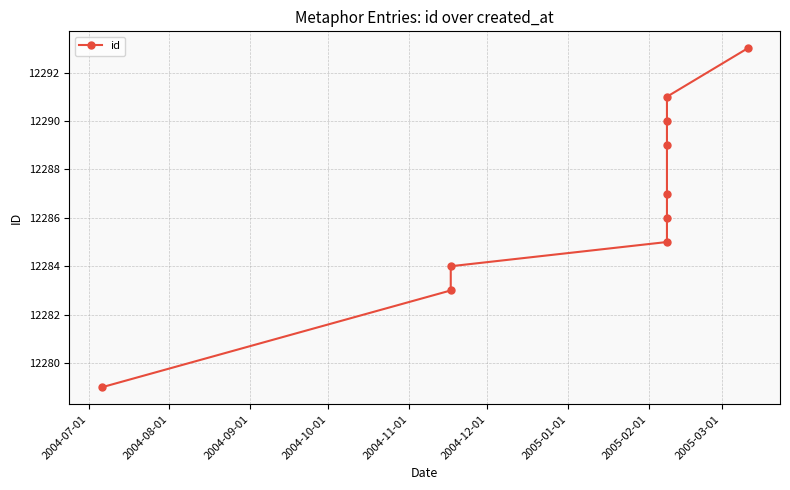

How many data points are above 12287?

4